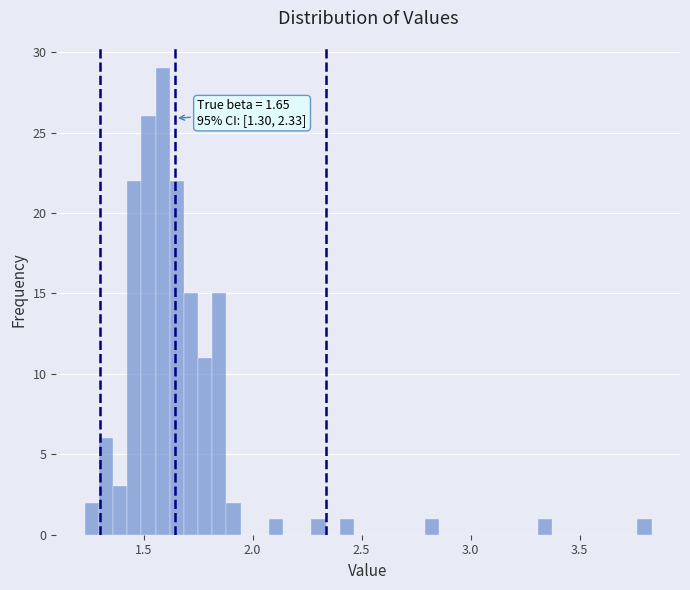

Read against the x-axis, roughly where is the centre of the tallest bar?

1.60